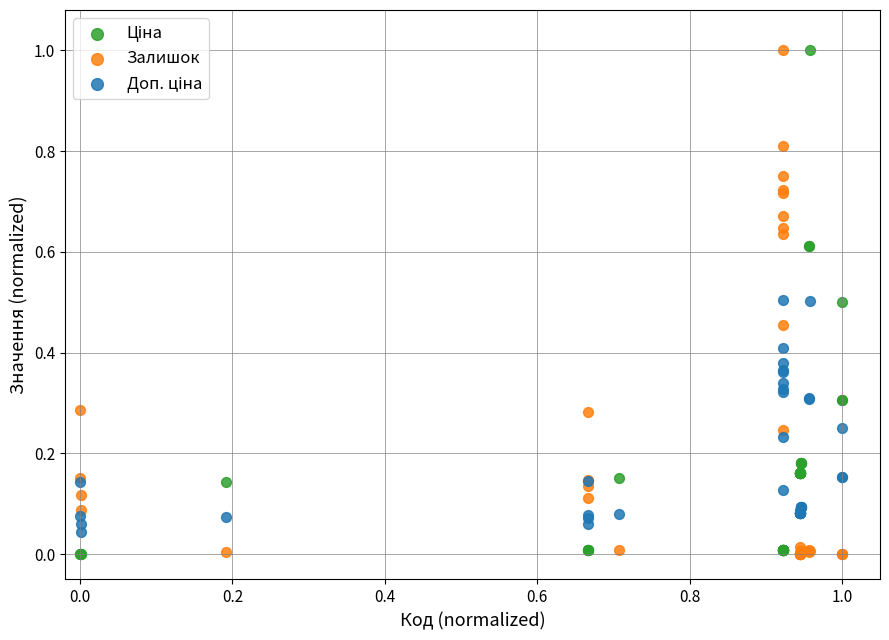

What is the X range (max minus min) for the scatter plot?

1.0